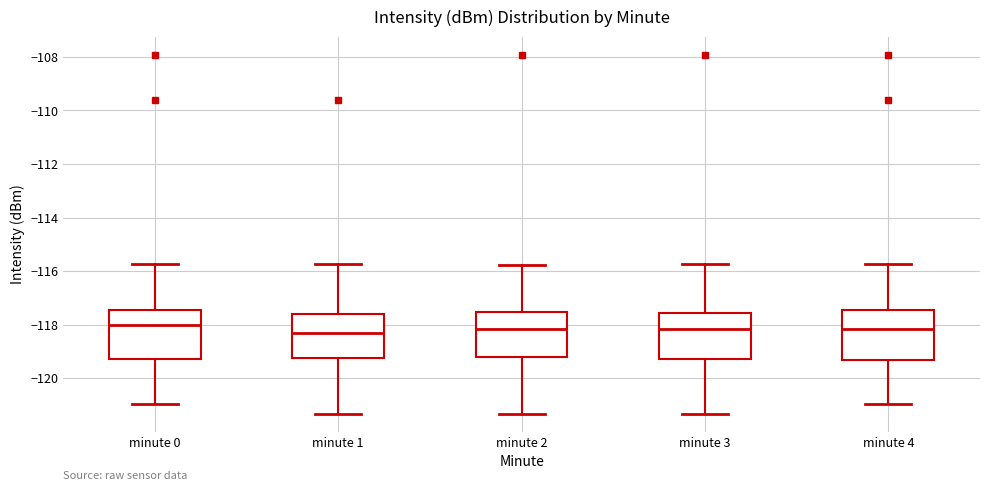

Reading left to right, transcribe this box plot: for each box, give where its median line is, the range the box spans, and where its two whiskers end, as read against the y-axis. The values are not printed on the chart, so give them approximately, as read against the axis.

minute 0: median -118.0, box -119.2 to -117.4, whiskers -121.0 to -115.8
minute 1: median -118.4, box -119.2 to -117.6, whiskers -121.4 to -115.8
minute 2: median -118.2, box -119.2 to -117.6, whiskers -121.4 to -115.8
minute 3: median -118.2, box -119.2 to -117.6, whiskers -121.4 to -115.8
minute 4: median -118.2, box -119.4 to -117.4, whiskers -121.0 to -115.8